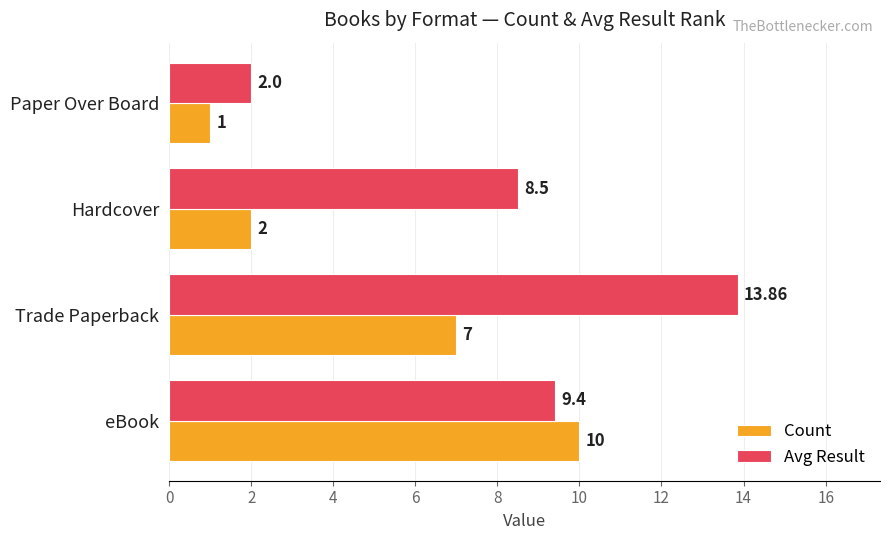

List the series in order of their overall mean, lowest first.

Count, Avg Result